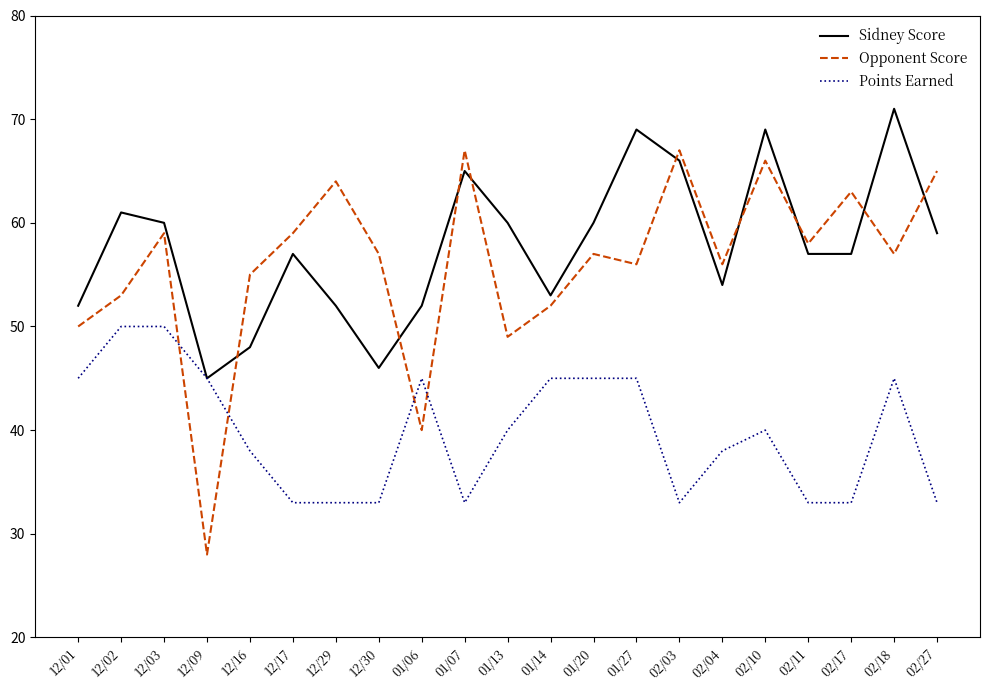

Reading left to right, transcribe all the data shown in this chart.

Sidney Score: 12/01=52	12/02=61	12/03=60	12/09=45	12/16=48	12/17=57	12/29=52	12/30=46	01/06=52	01/07=65	01/13=60	01/14=53	01/20=60	01/27=69	02/03=66	02/04=54	02/10=69	02/11=57	02/17=57	02/18=71	02/27=59
Opponent Score: 12/01=50	12/02=53	12/03=59	12/09=28	12/16=55	12/17=59	12/29=64	12/30=57	01/06=40	01/07=67	01/13=49	01/14=52	01/20=57	01/27=56	02/03=67	02/04=56	02/10=66	02/11=58	02/17=63	02/18=57	02/27=65
Points Earned: 12/01=45	12/02=50	12/03=50	12/09=45	12/16=38	12/17=33	12/29=33	12/30=33	01/06=45	01/07=33	01/13=40	01/14=45	01/20=45	01/27=45	02/03=33	02/04=38	02/10=40	02/11=33	02/17=33	02/18=45	02/27=33